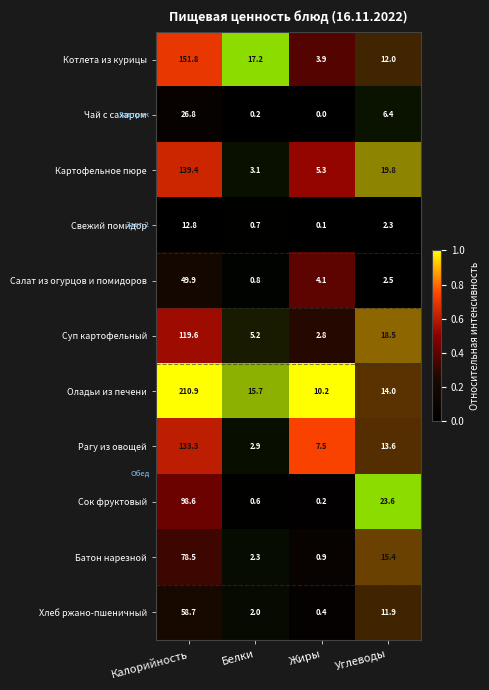

What is the difference between the Салат из огурцов и помидоров values at Белки and Калорийность?

49.1